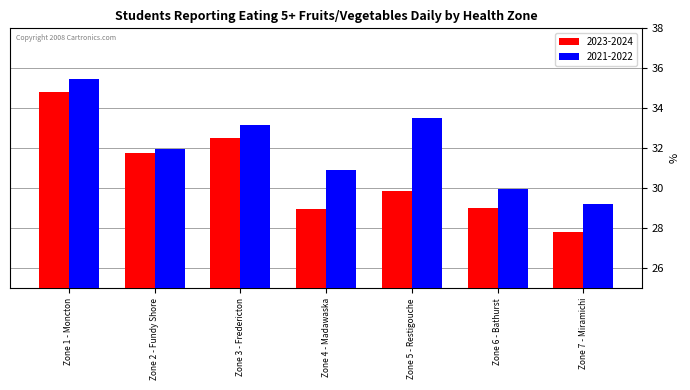

What is the sum of the 2021-2022 values at Zone 2 - Fundy Shore and Zone 5 - Restigouche?

65.5